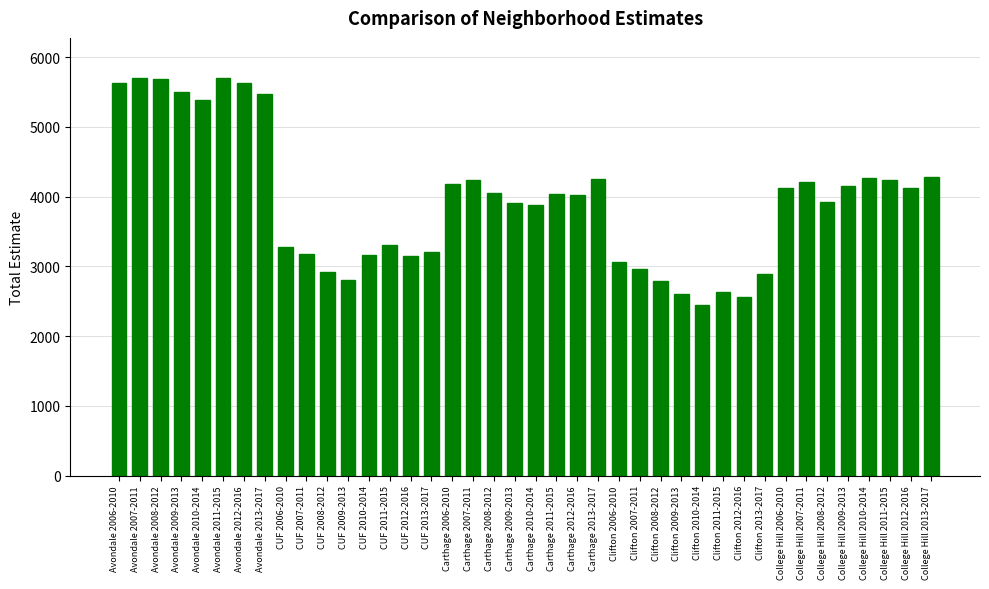

What is the ratio of the value at CUF 2007-2011 to the value at Avondale 2010-2014?

0.6